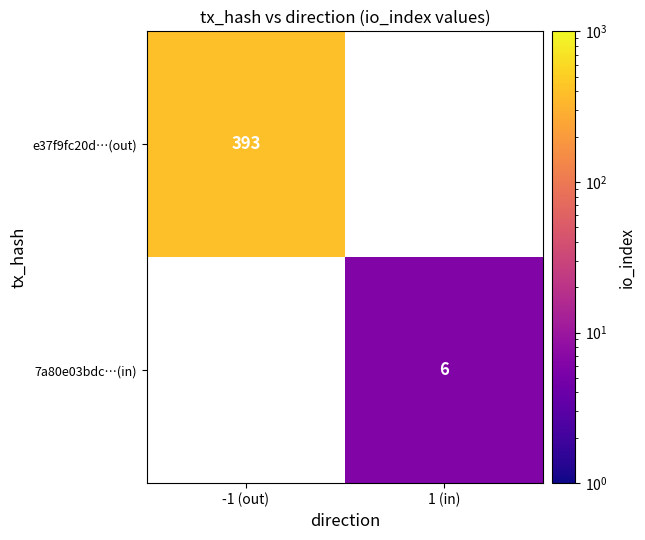

The value of 7a80e03bdc…(in) at 1 (in) is 1. True or false?

False